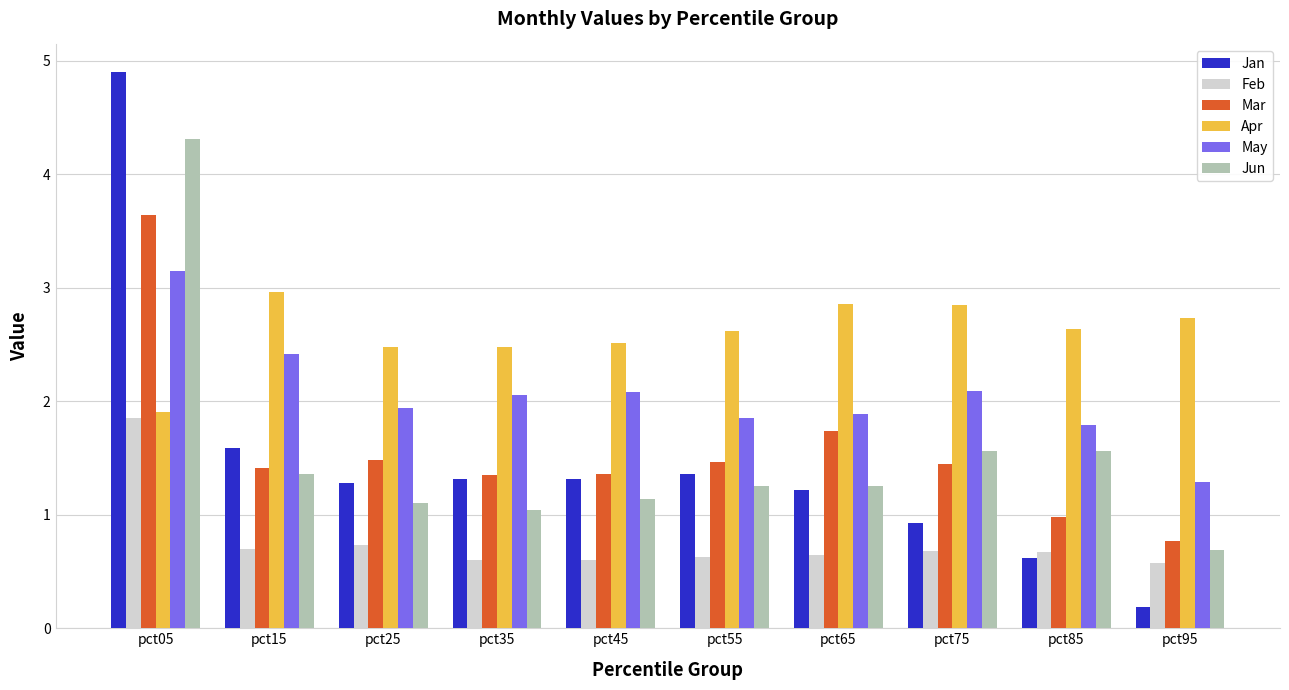

The Mar series shows 2.7 at pct65. True or false?

False